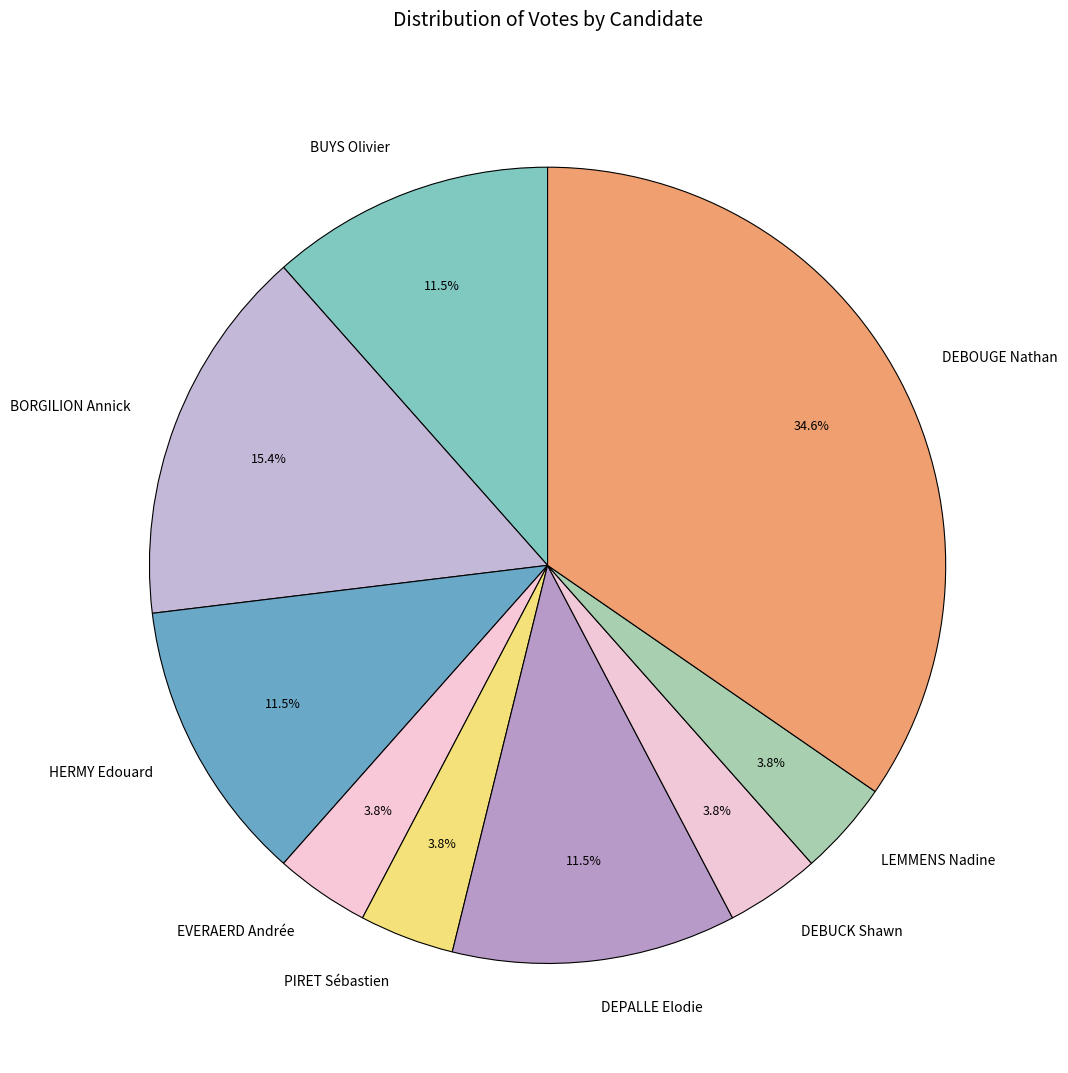

Which category has the biggest portion of the pie?

DEBOUGE Nathan